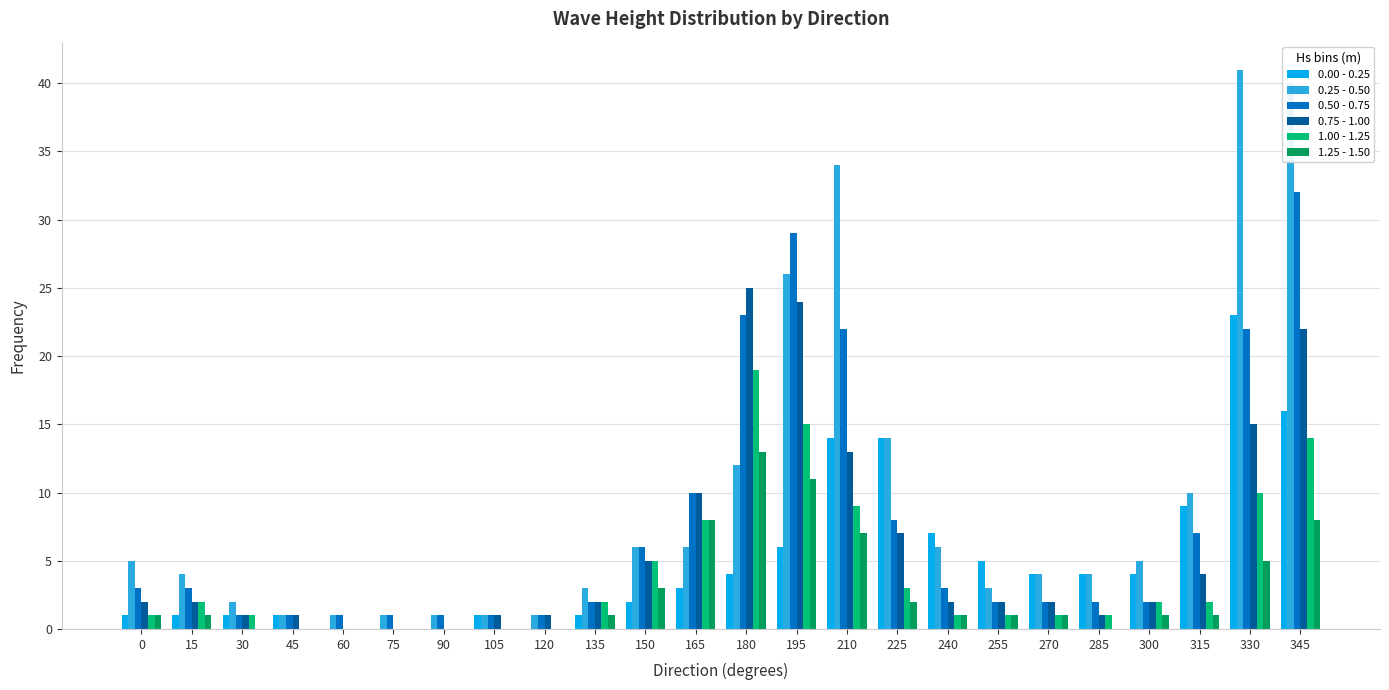

What is the sum of all 0.25 - 0.50 values?

231